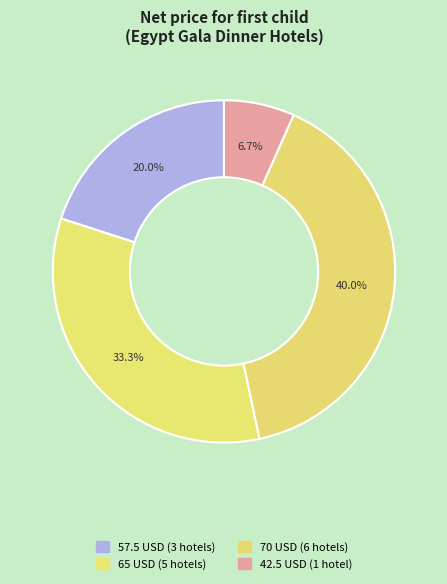

How many slices are in this pie chart?

4